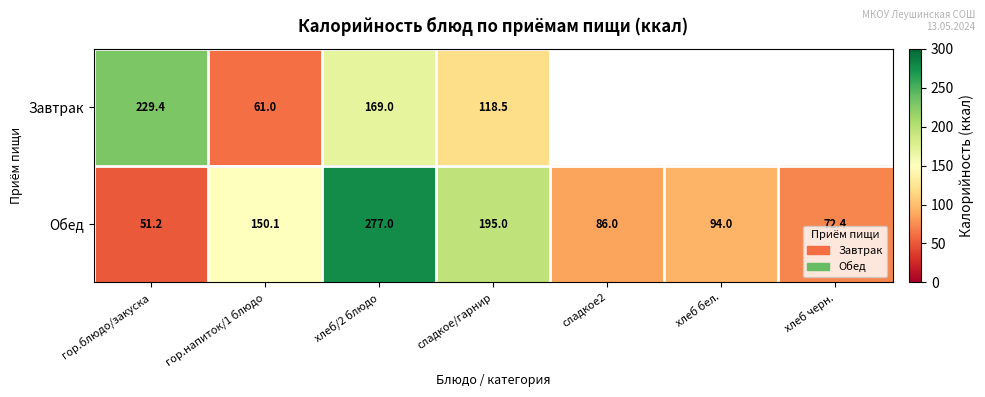

What is the smallest value displayed?

51.2